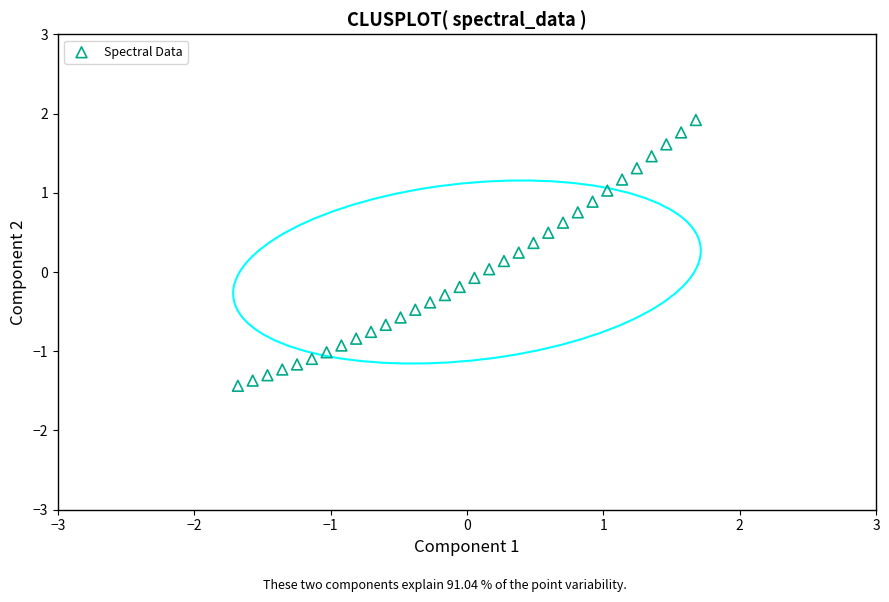

What is the range of X values (max minus min)?

3.4